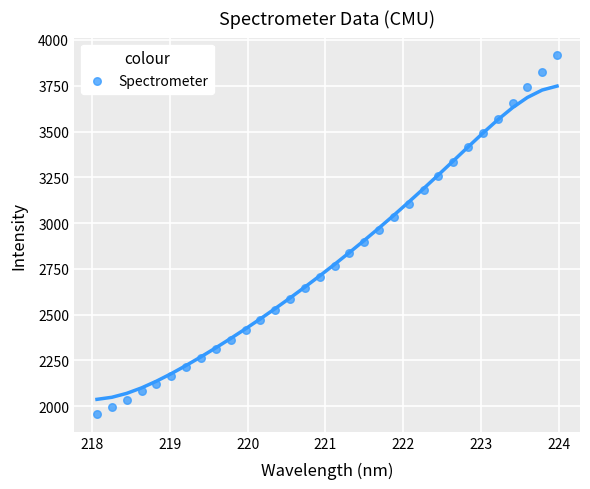

What is the range of X values (max minus min)?

5.9